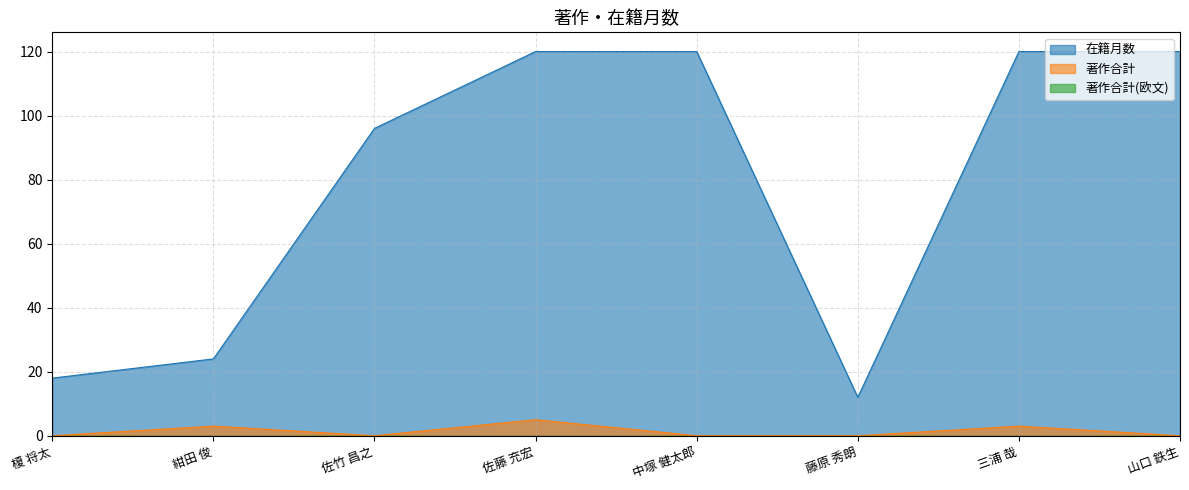

True or false: 著作合計 and 在籍月数 cross at least once.

False